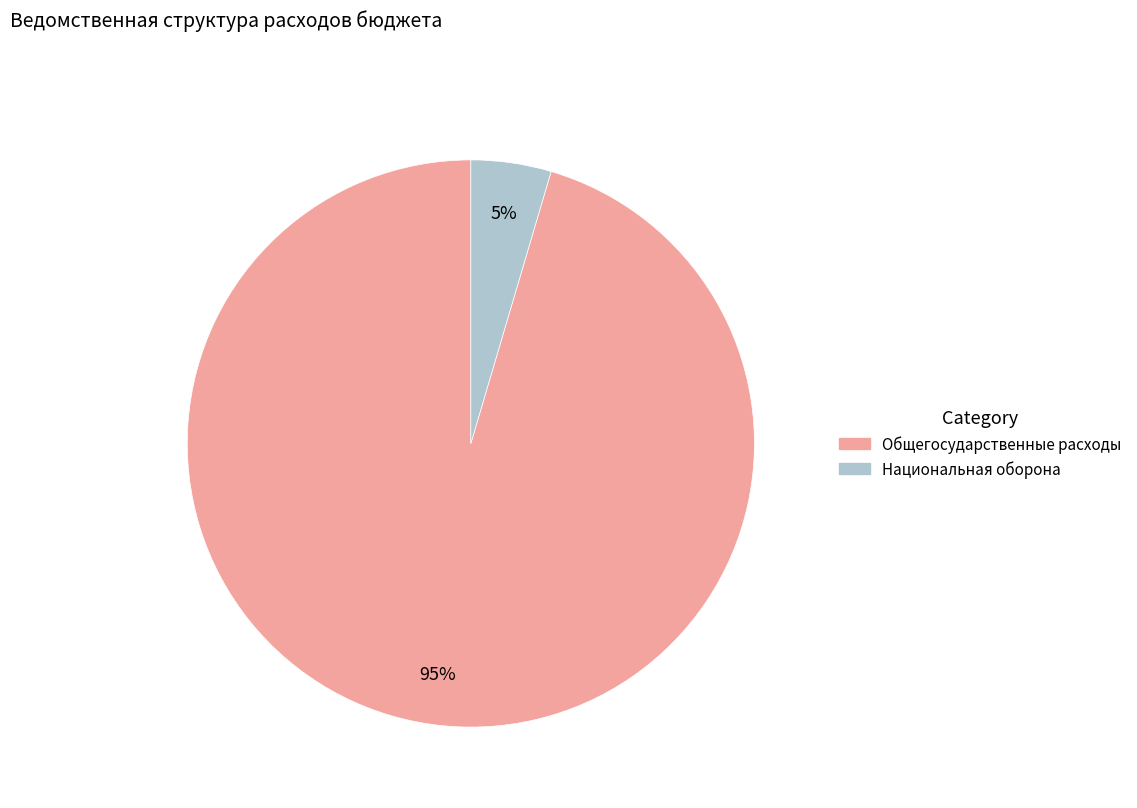

To the nearest percent, what is the average slice percentage?

50%